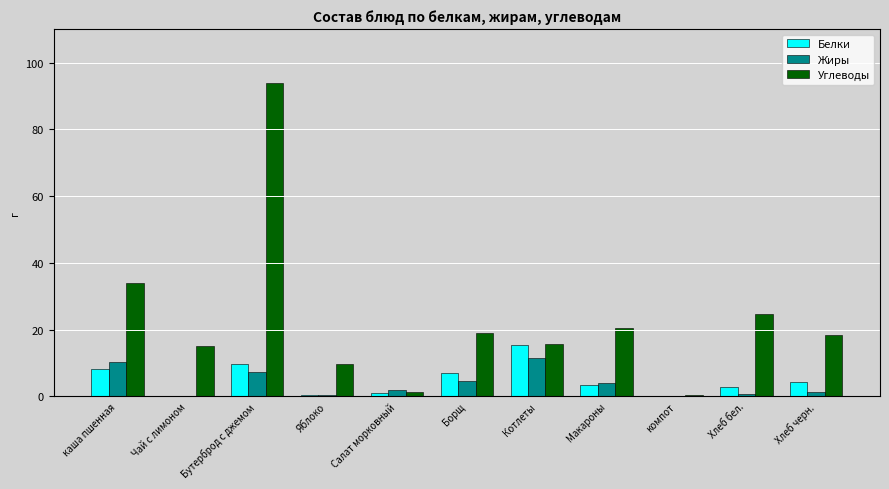

The value of Белки at компот is 0.0. True or false?

True